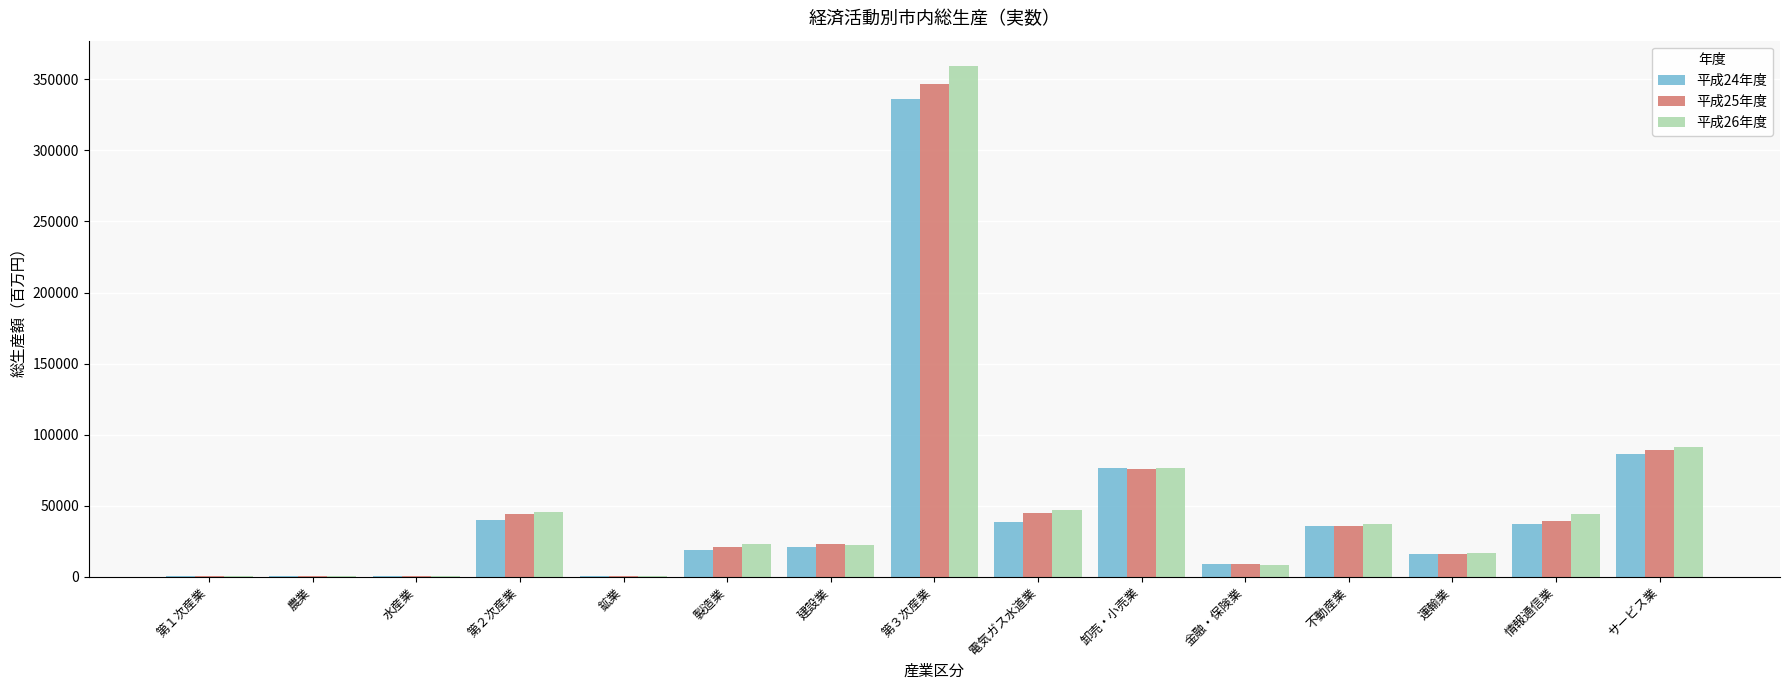

Where does the 平成26年度 series first go above 22648?

第２次産業